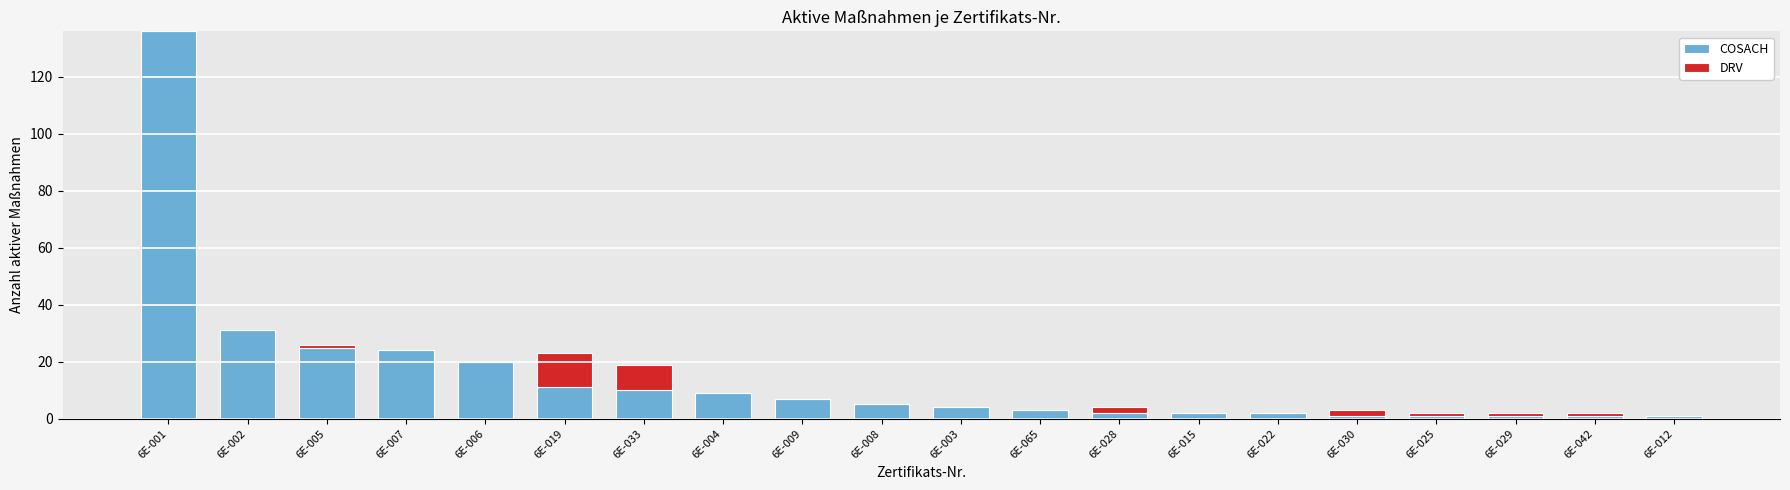

The COSACH series shows 24 at 6E-007. True or false?

True